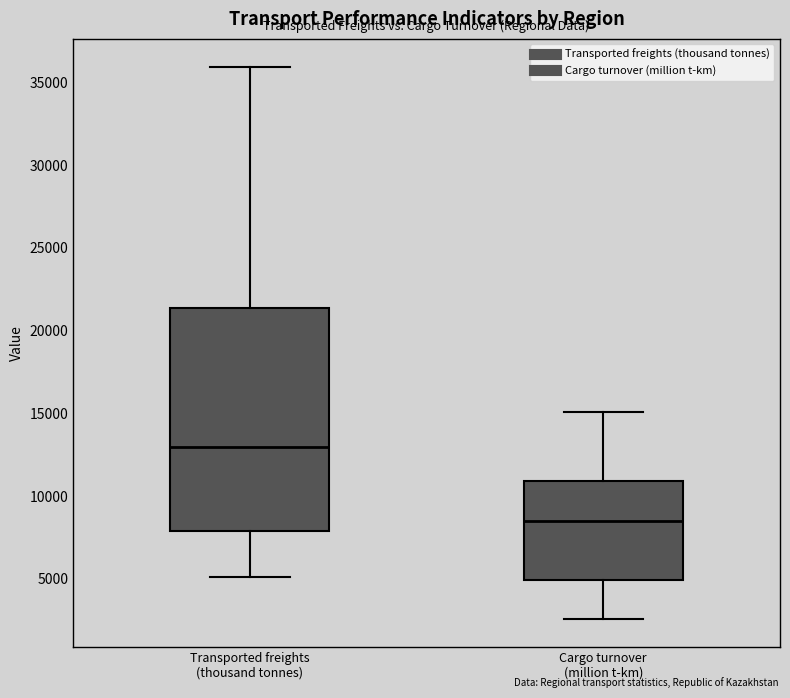

Reading left to right, transcribe this box plot: for each box, give where its median line is, the range the box spans, and where its two whiskers end, as read against the y-axis. The values are not printed on the chart, so give them approximately, as read against the axis.

Transported freights (thousand tonnes): median 13000, box 8000 to 21500, whiskers 5000 to 36000
Cargo turnover (million t-km): median 8500, box 5000 to 11000, whiskers 2500 to 15000